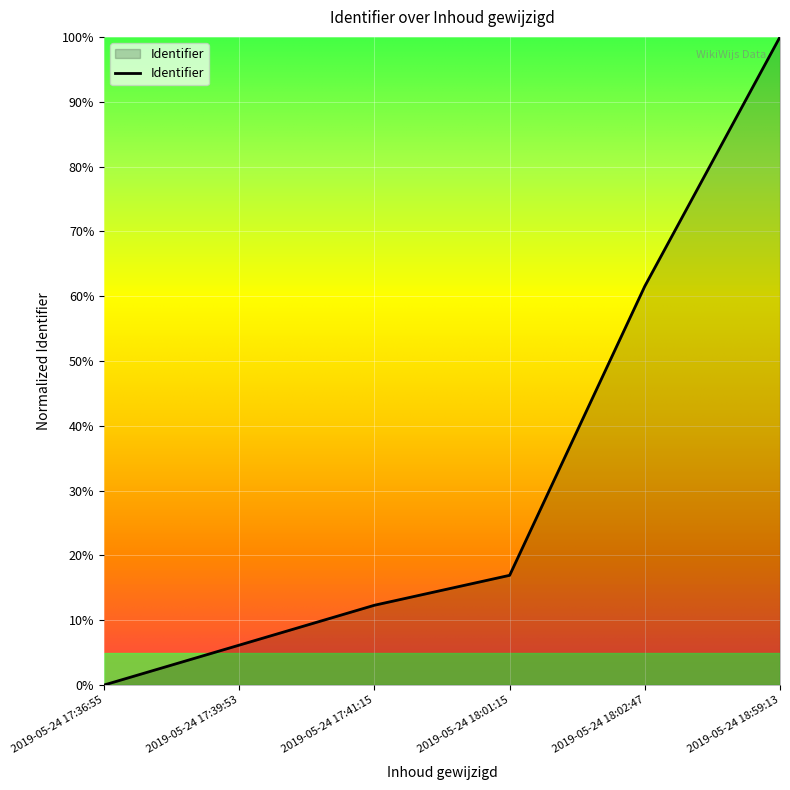

Reading left to right, what are all the values shown in this chart?

2019-05-24 17:36:55=0.0	2019-05-24 17:39:53=0.1	2019-05-24 17:41:15=0.1	2019-05-24 18:01:15=0.2	2019-05-24 18:02:47=0.6	2019-05-24 18:59:13=1.0